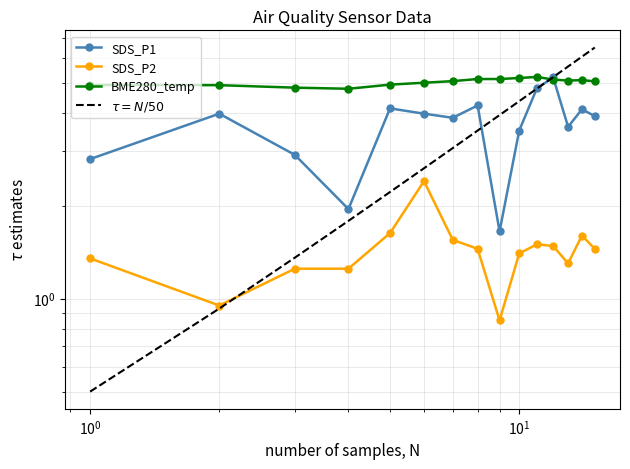

In SDS_P2, how many points are lower than both neighbors (excluding endpoints)?

3